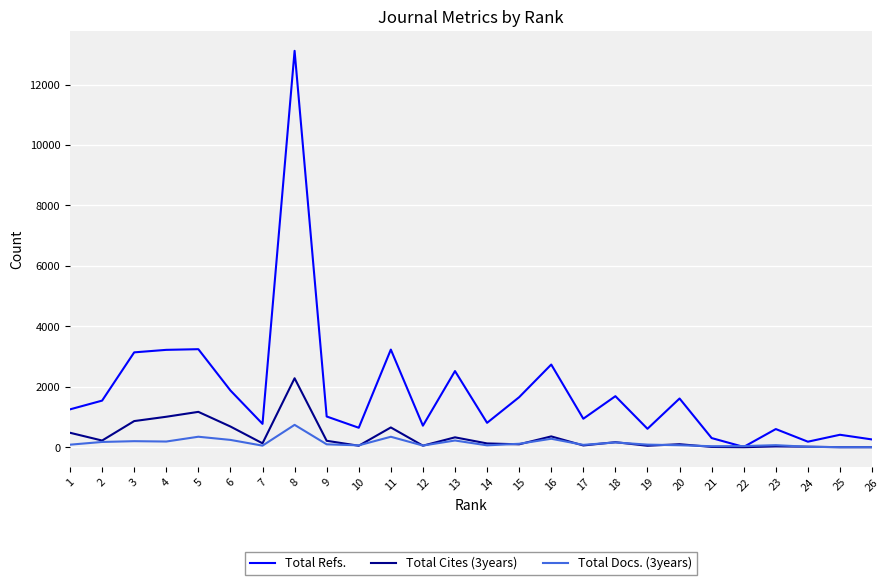

What is the spread (max minus min) of values at 17?

885